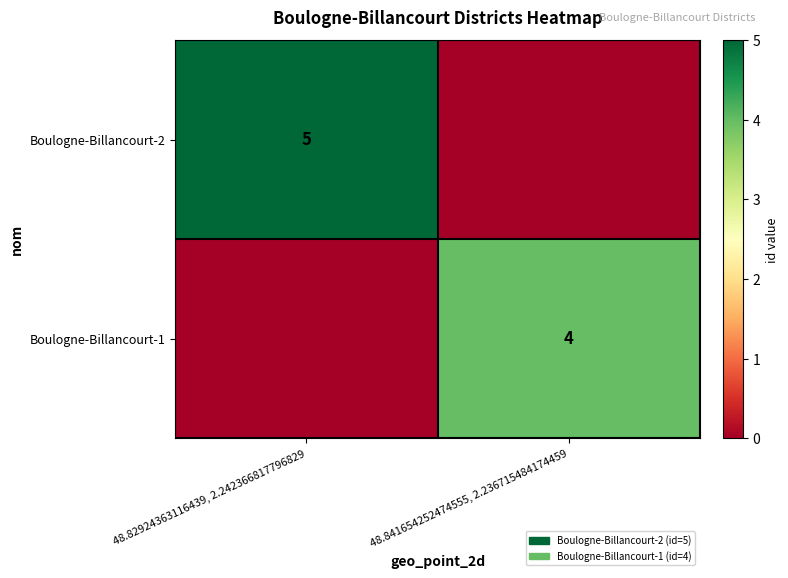

How many distinct data groups are displayed?

2